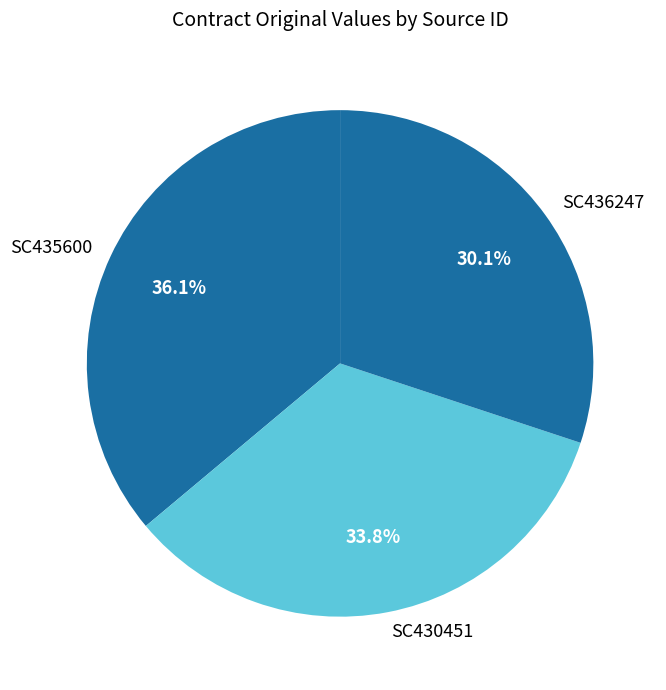

How many slices are in this pie chart?

3